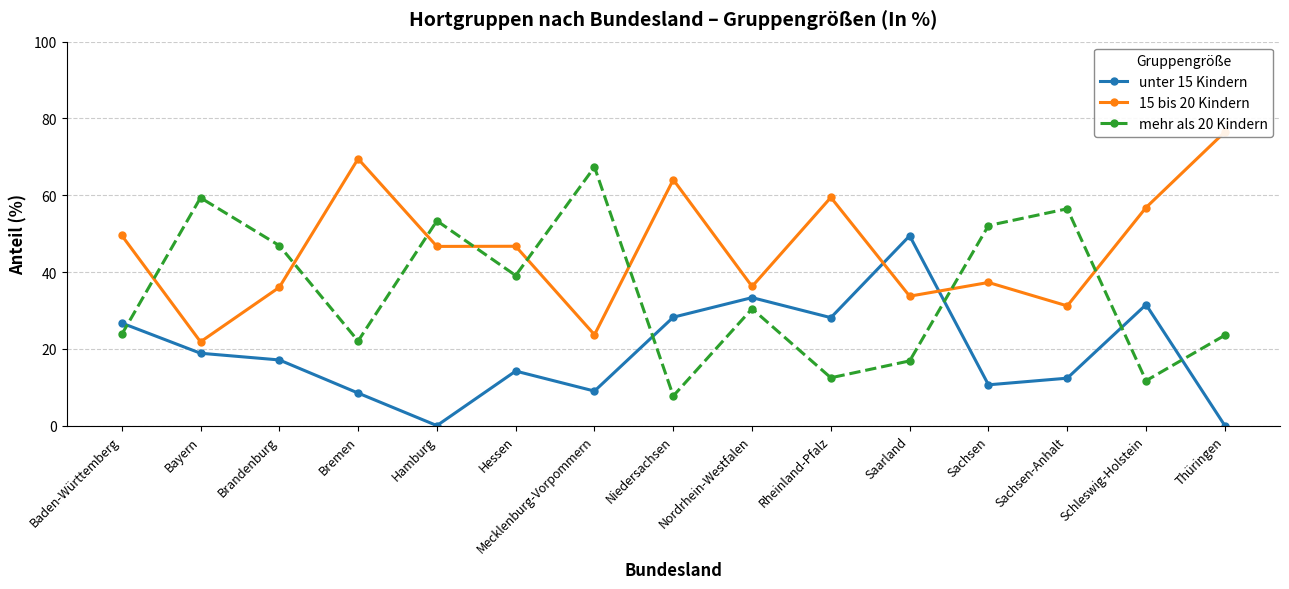

Between Mecklenburg-Vorpommern and Schleswig-Holstein, which series saw the biggest shift?

mehr als 20 Kindern